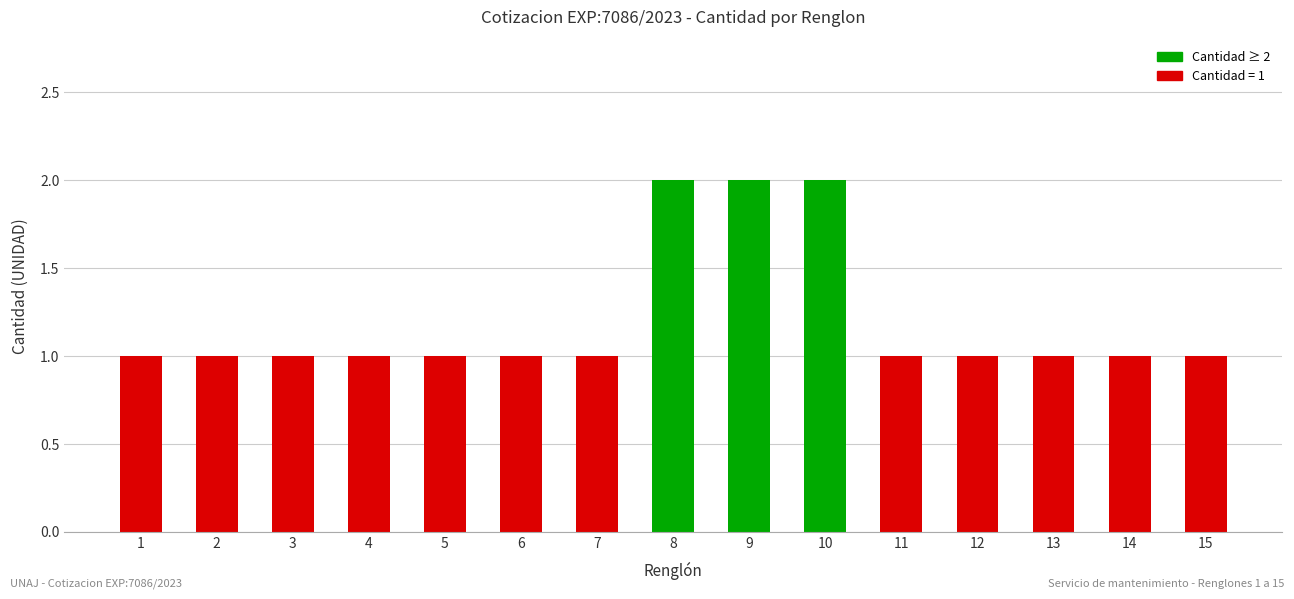

What is the sum of the values at 4 and 15?

2